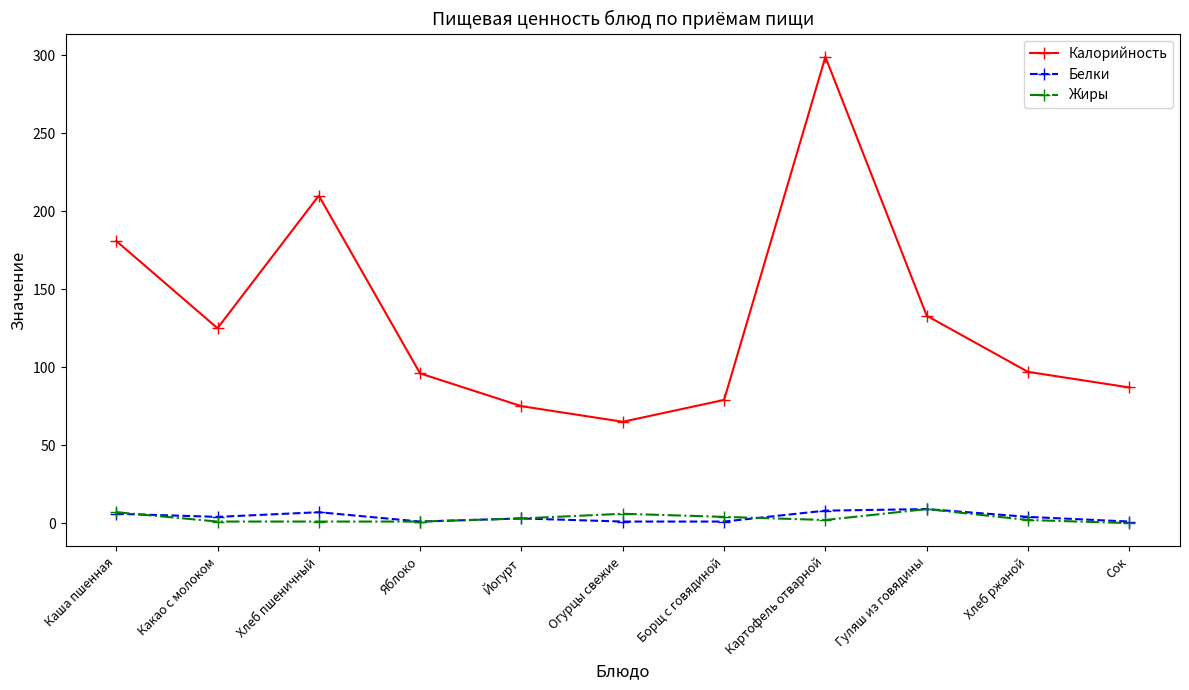

What are all the series names shown in the legend?

Калорийность, Белки, Жиры